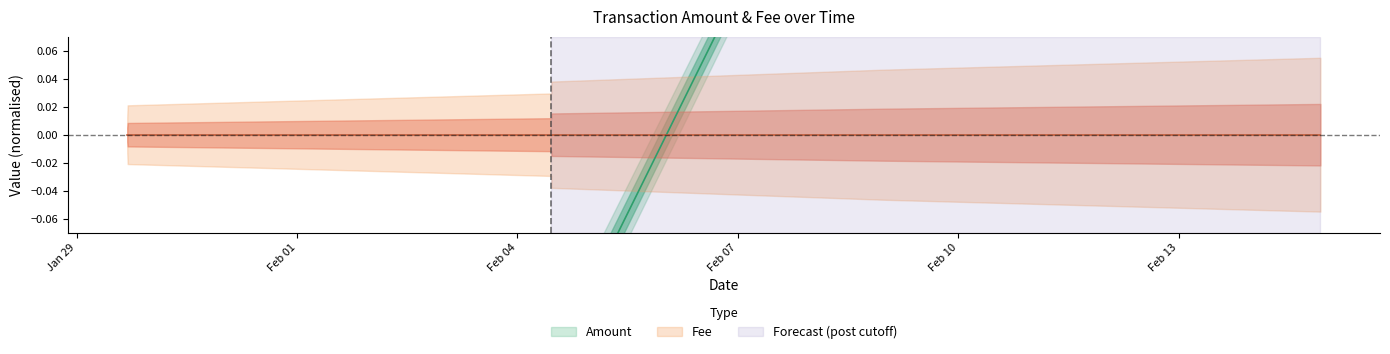

True or false: the data has more than 1 interior local peaks.

False